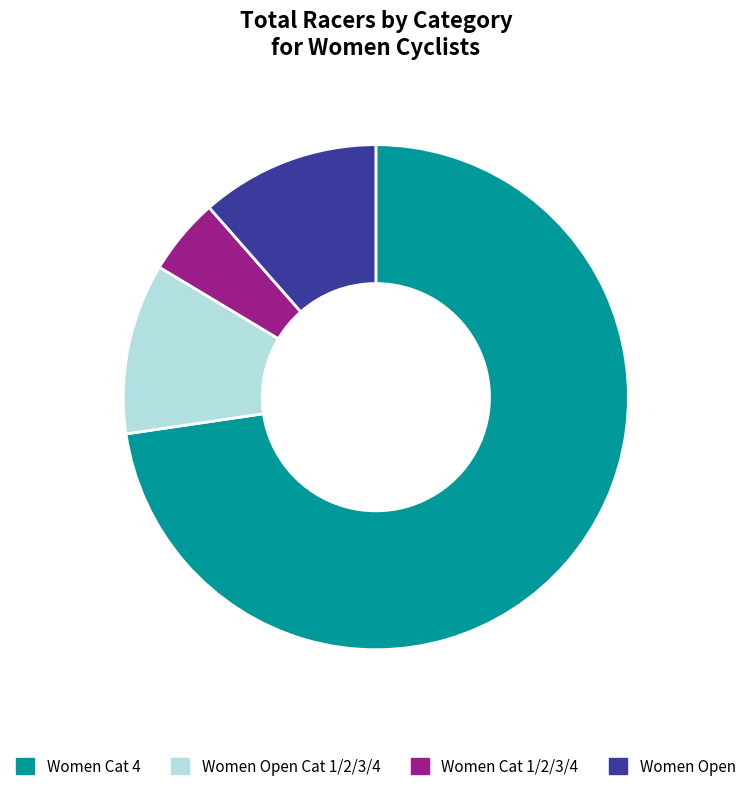

Which category has the biggest portion of the pie?

Women Cat 4